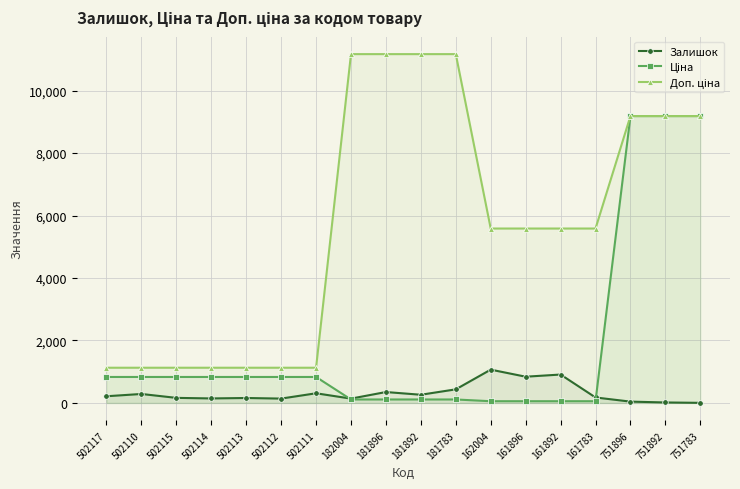

What is the maximum value shown in the chart?

11169.0